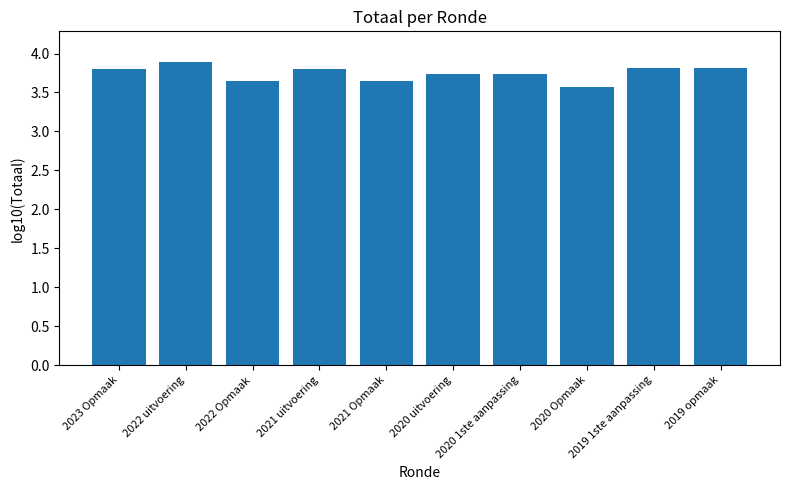

Which has a higher value, 2022 uitvoering or 2023 Opmaak?

2022 uitvoering